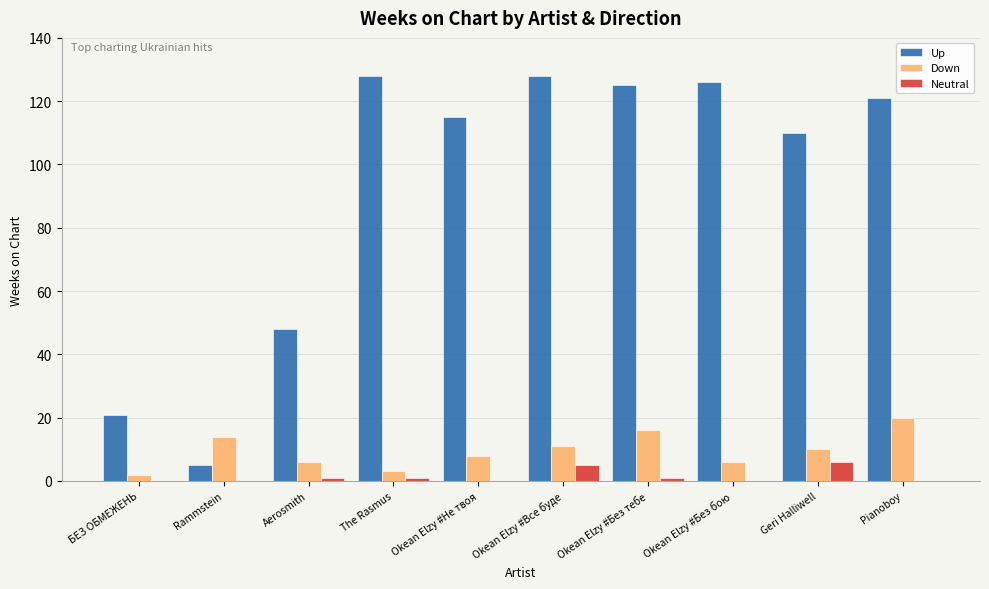

What are all the series names shown in the legend?

Up, Down, Neutral